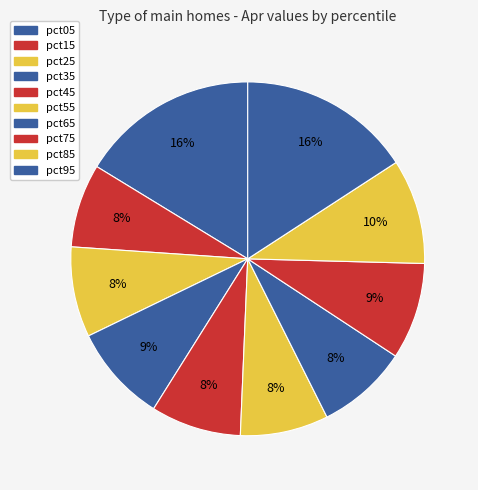

How many segments does this pie chart have?

10